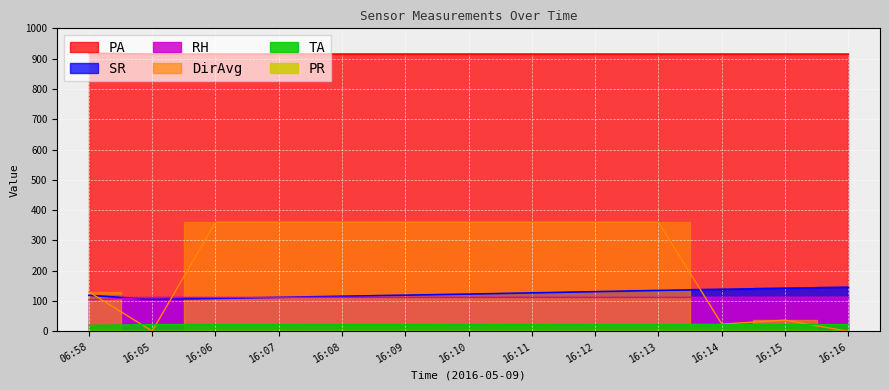

What is the sum of all PA values?

11897.4